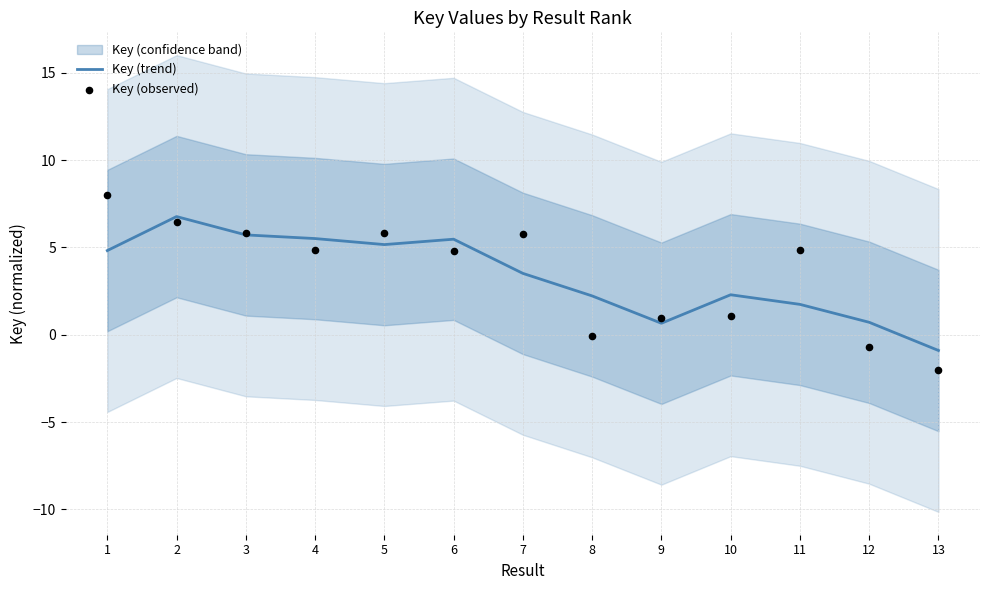

Which series contains the highest Y value?

Key (observed)